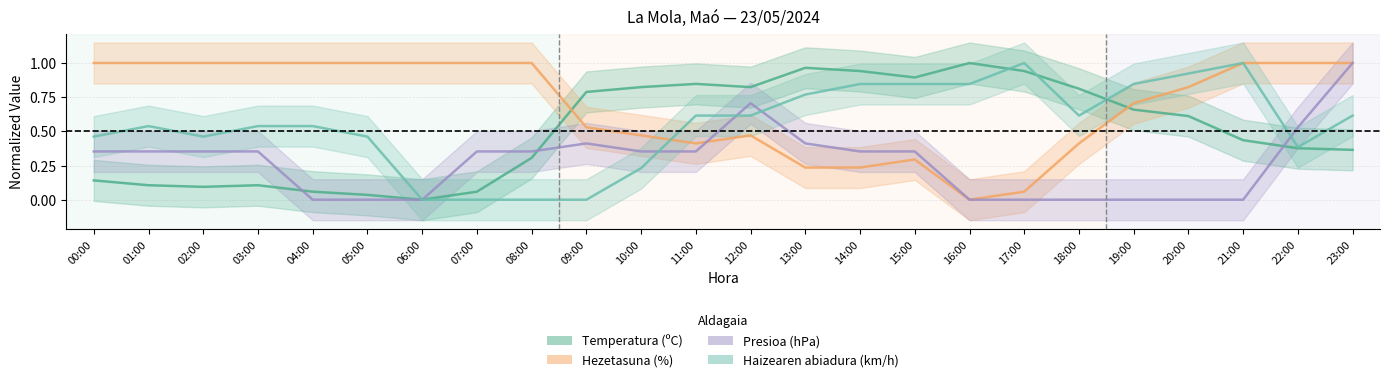

Reading left to right, extract all data points from this chart.

Temperatura (ºC): 00:00=0.1	01:00=0.1	02:00=0.1	03:00=0.1	04:00=0.1	05:00=0.0	06:00=0.0	07:00=0.1	08:00=0.3	09:00=0.8	10:00=0.8	11:00=0.8	12:00=0.8	13:00=1.0	14:00=0.9	15:00=0.9	16:00=1.0	17:00=0.9	18:00=0.8	19:00=0.7	20:00=0.6	21:00=0.4	22:00=0.4	23:00=0.4
Hezetasuna (%): 00:00=1.0	01:00=1.0	02:00=1.0	03:00=1.0	04:00=1.0	05:00=1.0	06:00=1.0	07:00=1.0	08:00=1.0	09:00=0.5	10:00=0.5	11:00=0.4	12:00=0.5	13:00=0.2	14:00=0.2	15:00=0.3	16:00=0.0	17:00=0.1	18:00=0.4	19:00=0.7	20:00=0.8	21:00=1.0	22:00=1.0	23:00=1.0
Presioa (hPa): 00:00=0.4	01:00=0.4	02:00=0.4	03:00=0.4	04:00=0.0	05:00=0.0	06:00=0.0	07:00=0.4	08:00=0.4	09:00=0.4	10:00=0.4	11:00=0.4	12:00=0.7	13:00=0.4	14:00=0.4	15:00=0.4	16:00=0.0	17:00=0.0	18:00=0.0	19:00=0.0	20:00=0.0	21:00=0.0	22:00=0.5	23:00=1.0
Haizearen abiadura (km/h): 00:00=0.5	01:00=0.5	02:00=0.5	03:00=0.5	04:00=0.5	05:00=0.5	06:00=0.0	07:00=0.0	08:00=0.0	09:00=0.0	10:00=0.2	11:00=0.6	12:00=0.6	13:00=0.8	14:00=0.8	15:00=0.8	16:00=0.8	17:00=1.0	18:00=0.6	19:00=0.8	20:00=0.9	21:00=1.0	22:00=0.4	23:00=0.6